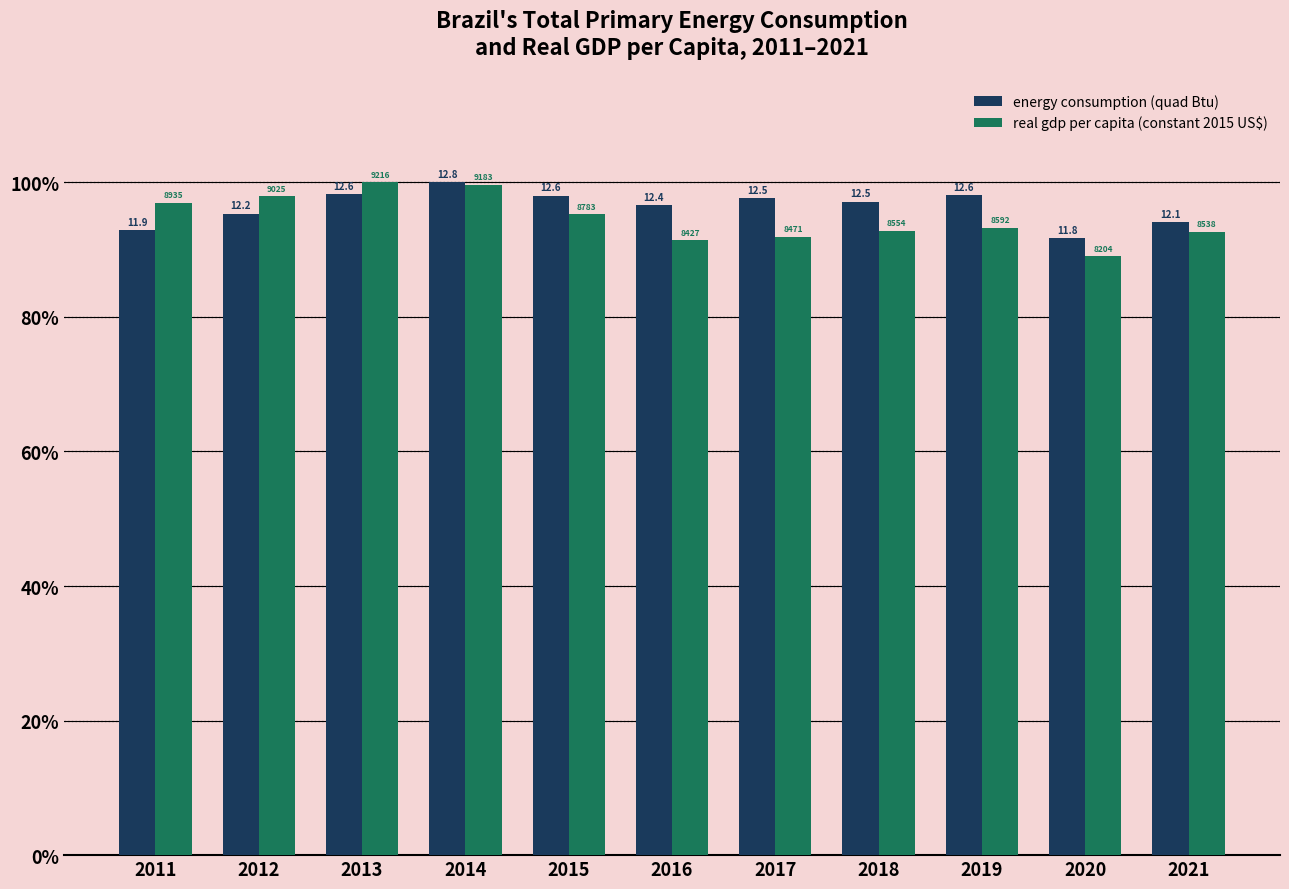

What are all the series names shown in the legend?

energy consumption (quad Btu), real gdp per capita (constant 2015 US$)